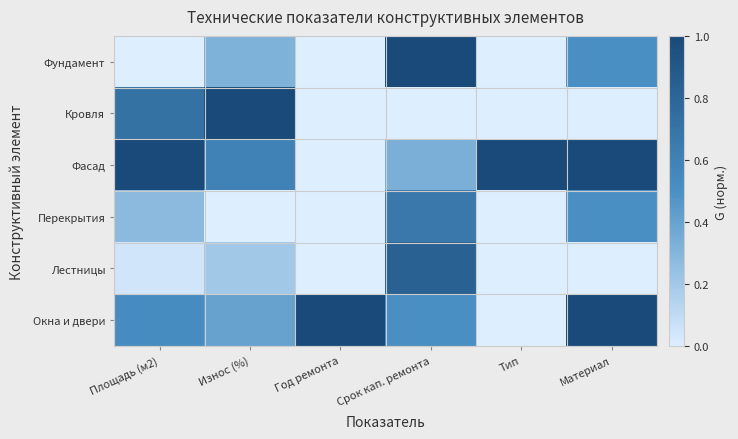

At which category is the sum across all series the highest?

Срок кап. ремонта